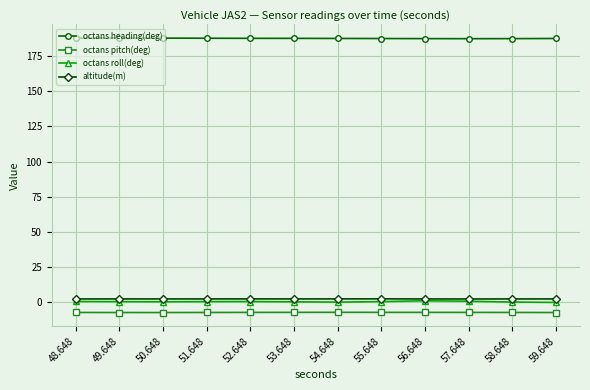

What is the average value of the octans pitch(deg) series?

-7.4